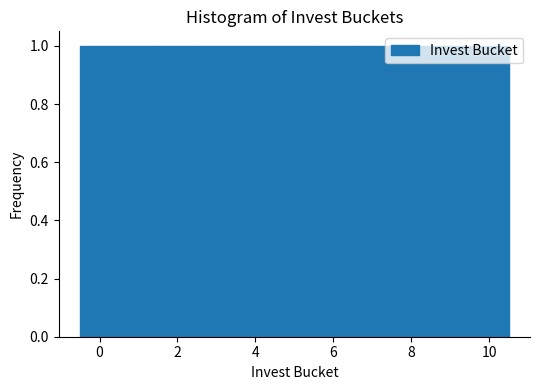

Reading left to right, list every bar in this chart as the range it spans on the x-axis followed by its height. Neither the bar edges nor the heights are printed on the chart, so give them approximately, as read against the axes.

-0.5 to 0.5: 1
0.5 to 1.5: 1
1.5 to 2.5: 1
2.5 to 3.5: 1
3.5 to 4.5: 1
4.5 to 5.5: 1
5.5 to 6.5: 1
6.5 to 7.5: 1
7.5 to 8.5: 1
8.5 to 9.5: 1
9.5 to 10.5: 1